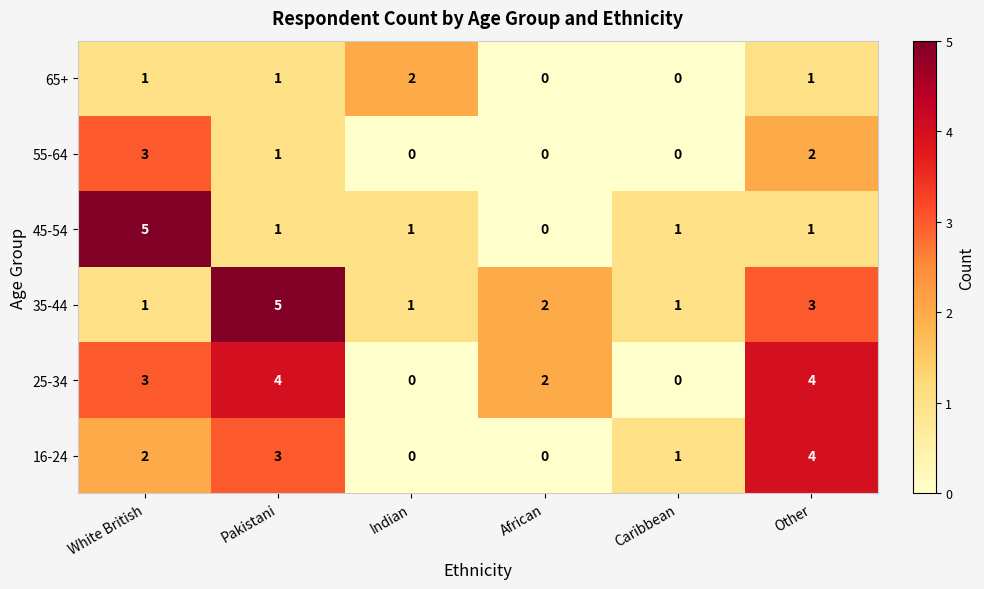

What is the difference between the 16-24 values at Pakistani and Indian?

3